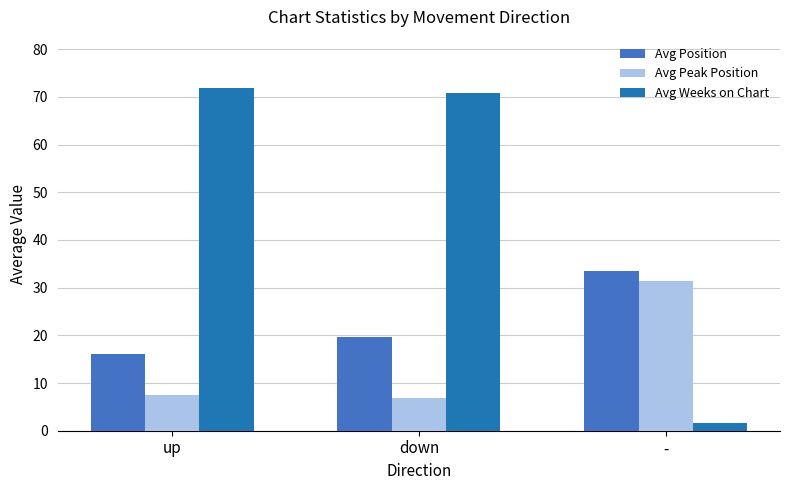

Rank the categories by Avg Position value from lowest to highest.

up, down, -